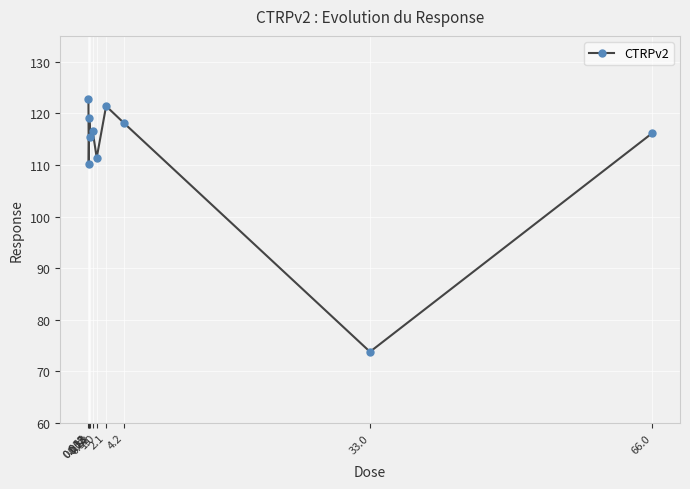

How many points are higher than both their immediate neighbors (excluding endpoints)?

3